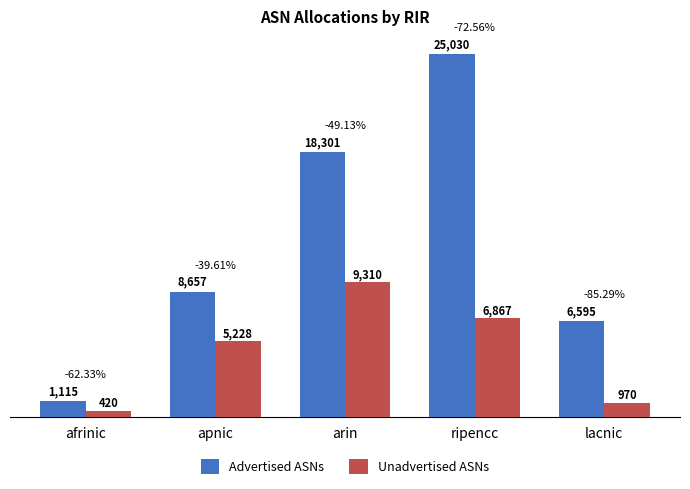

Reading right to left, list all the values displayed in this chart.

Advertised ASNs: 6595	25030	18301	8657	1115
Unadvertised ASNs: 970	6867	9310	5228	420